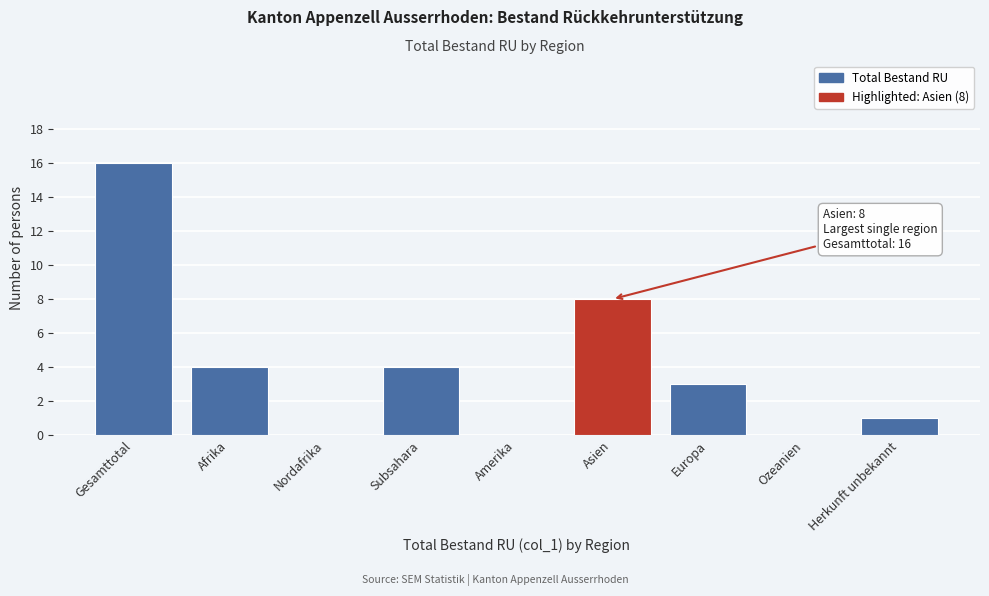

Reading left to right, extract all data points from this chart.

Gesamttotal=16	Afrika=4	Nordafrika=0	Subsahara=4	Amerika=0	Asien=8	Europa=3	Ozeanien=0	Herkunft unbekannt=1